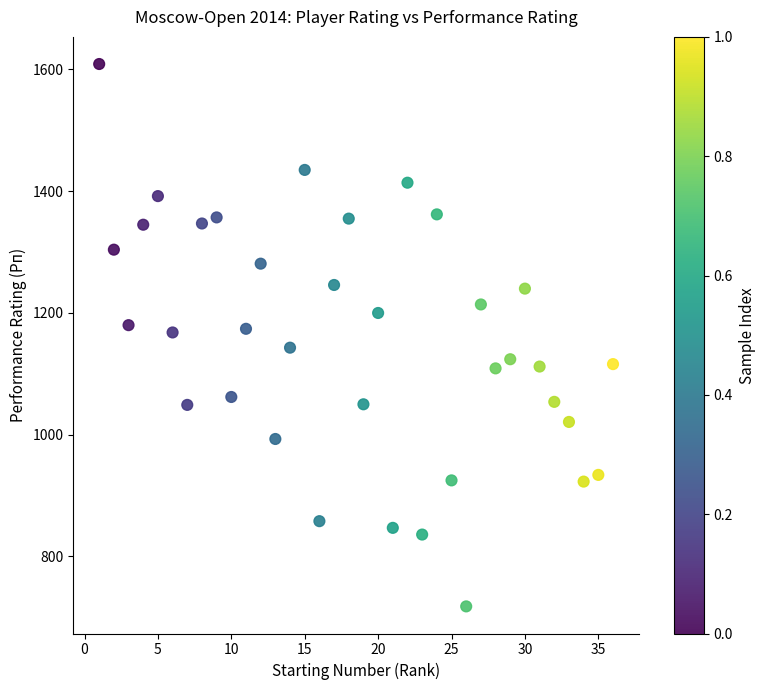

What is the range of X values (max minus min)?

35